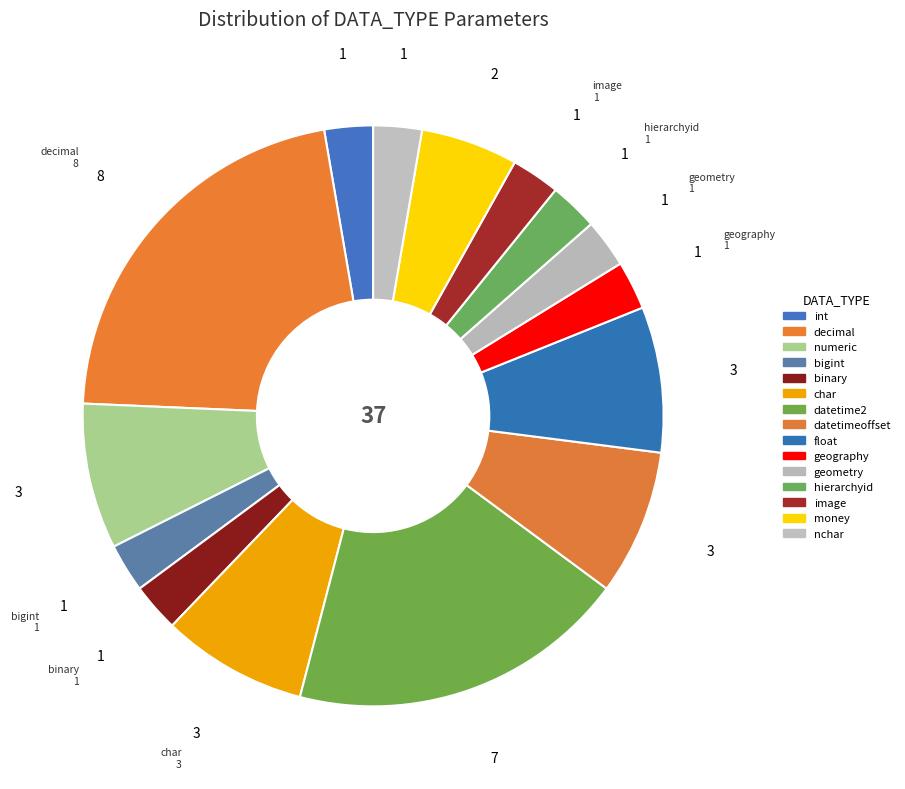

Count the number of slices in the pie.

15